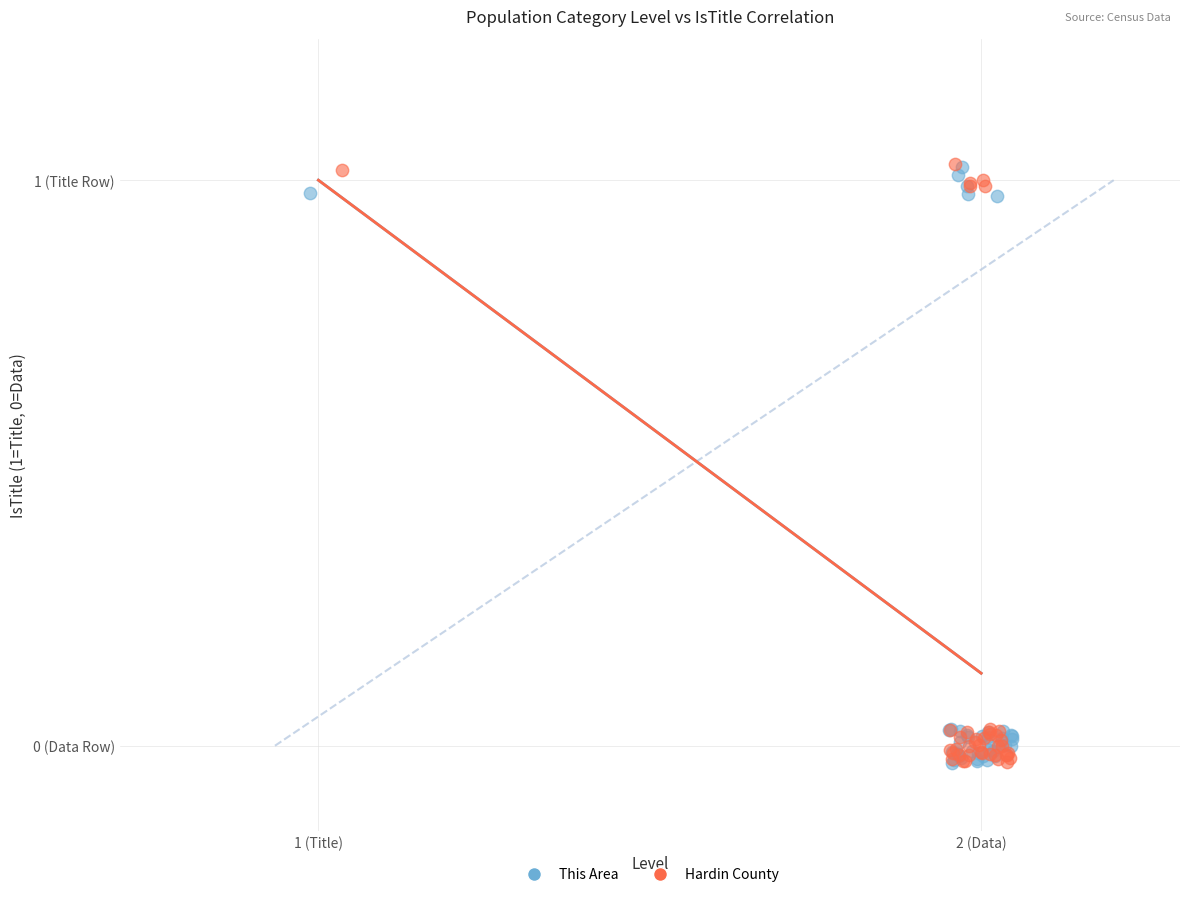

What are all the series names shown in the legend?

This Area, Hardin County